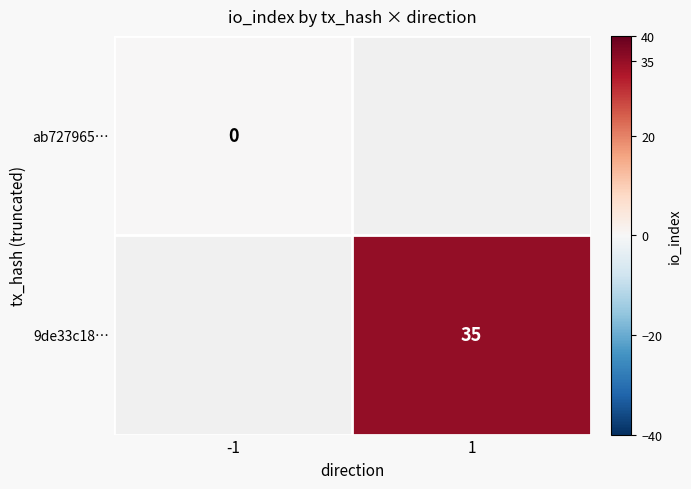

List the series in order of their peak value, lowest first.

ab727965…, 9de33c18…